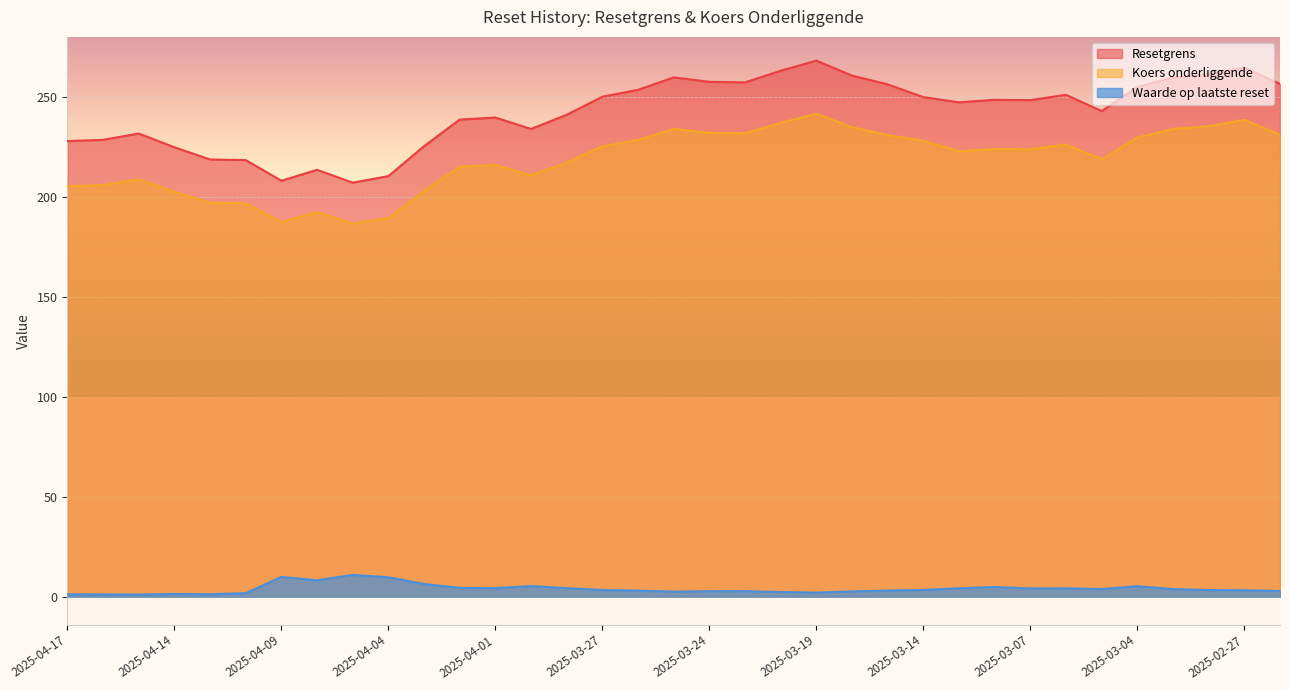

What value does the Koers onderliggende series have at 2025-04-02?

215.0